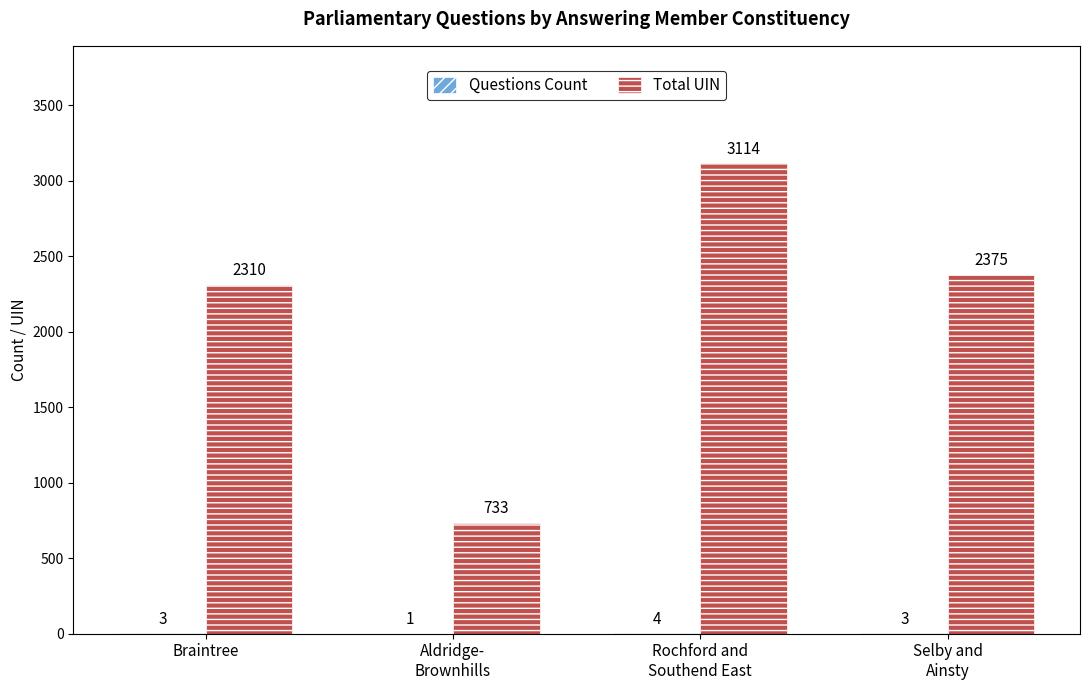

Are the bars grouped side by side (vs. stacked)?

Yes